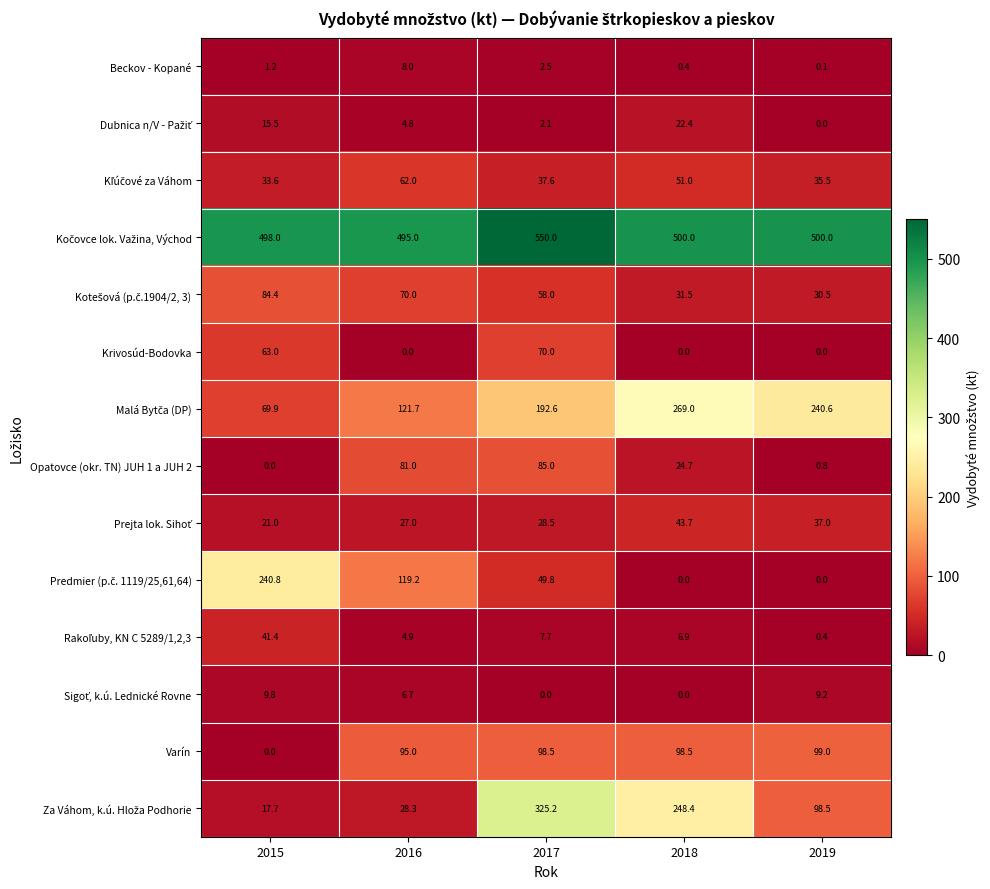

Which category has the highest value across all series?

2017